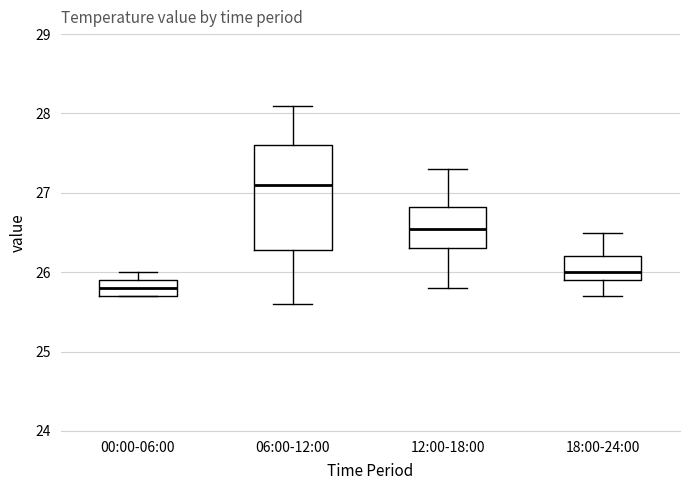

Where does the upper whisker of the box for 18:00-24:00 end on the y-axis? The values are not printed on the chart, so give them approximately, as read against the axis.

26.5